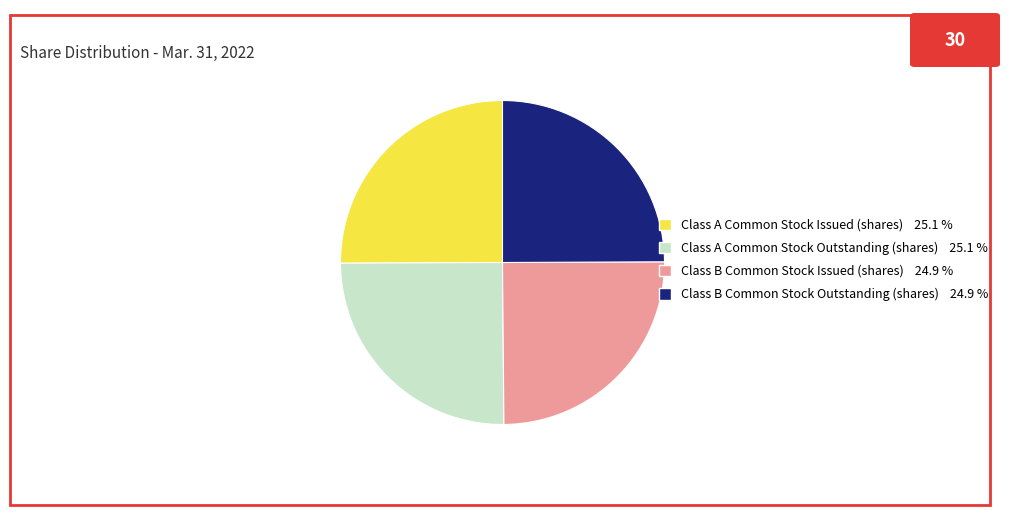

Approximately how many times larger is the value at Class B Common Stock Outstanding (shares) 24.9 % compared to Class B Common Stock Issued (shares) 24.9 %?

1.0